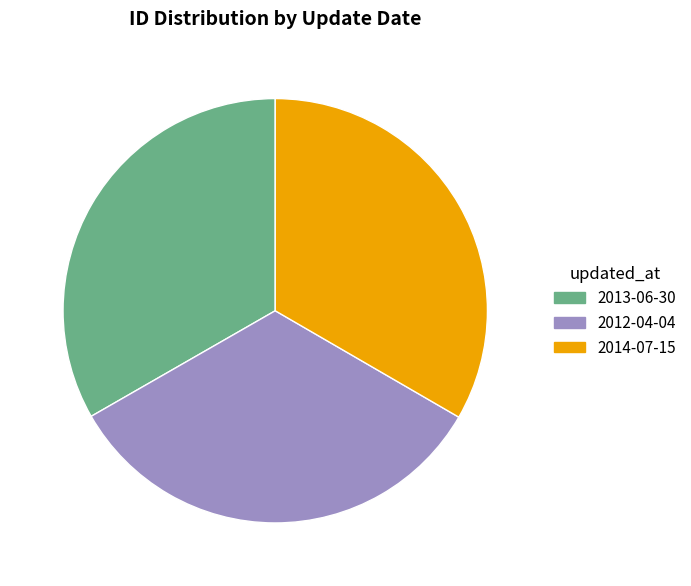

Is it true that 2012-04-04 is 33% of the pie?

True